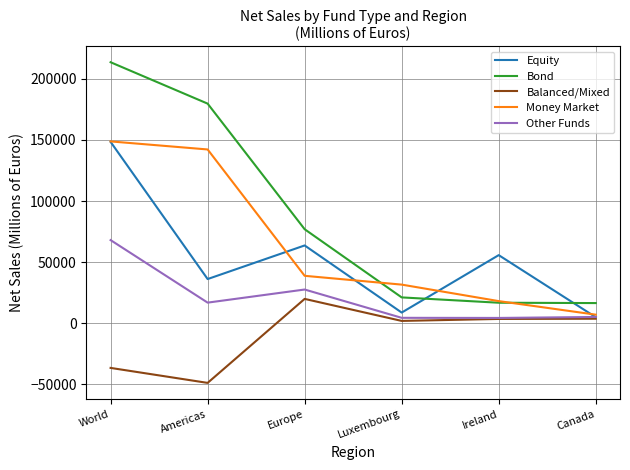

True or false: Money Market has more than 2 points higher than both neighbors.

False